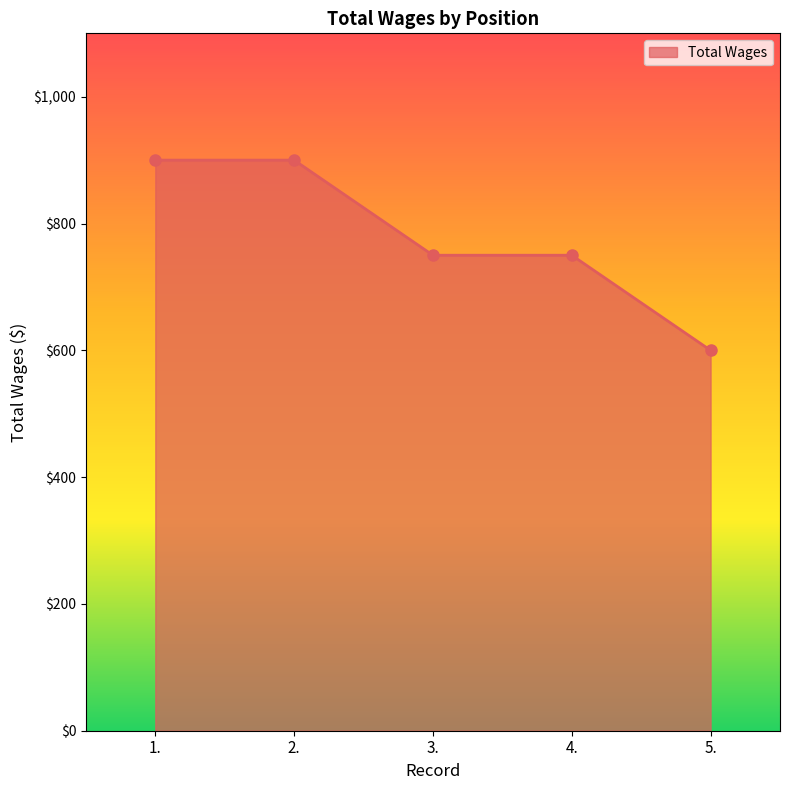

Is it true that the value at 1. is 900?

True